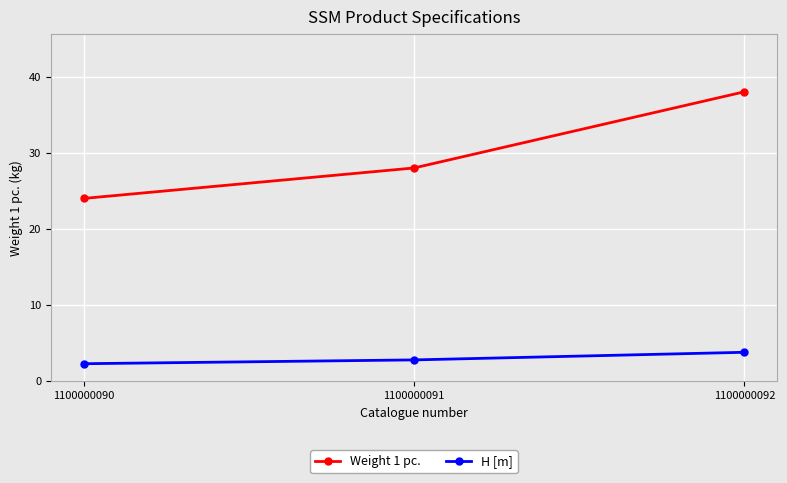

At which category is the sum across all series the highest?

1100000092